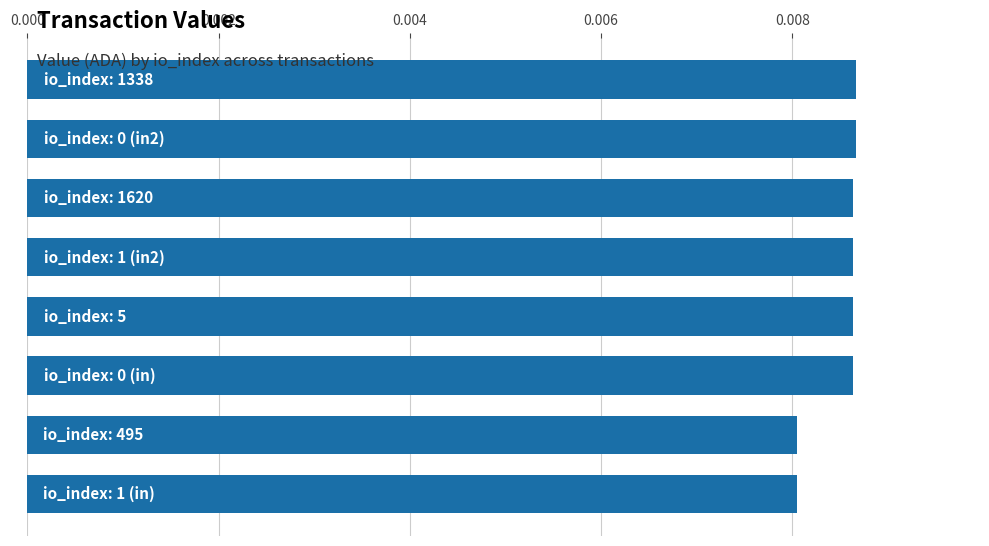

Count the values in the range 0 to 1.

8